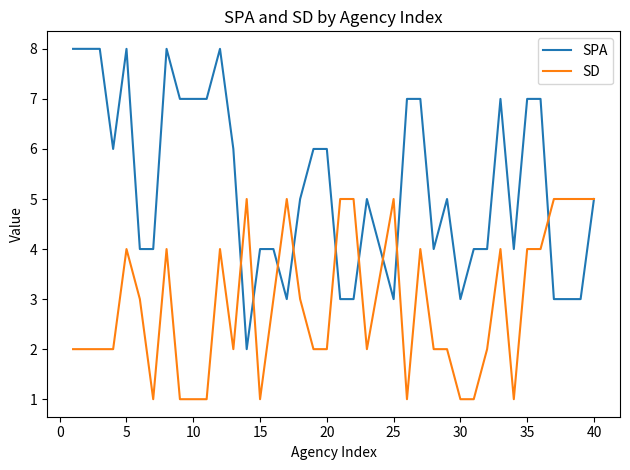

What is the maximum value for SD?

5